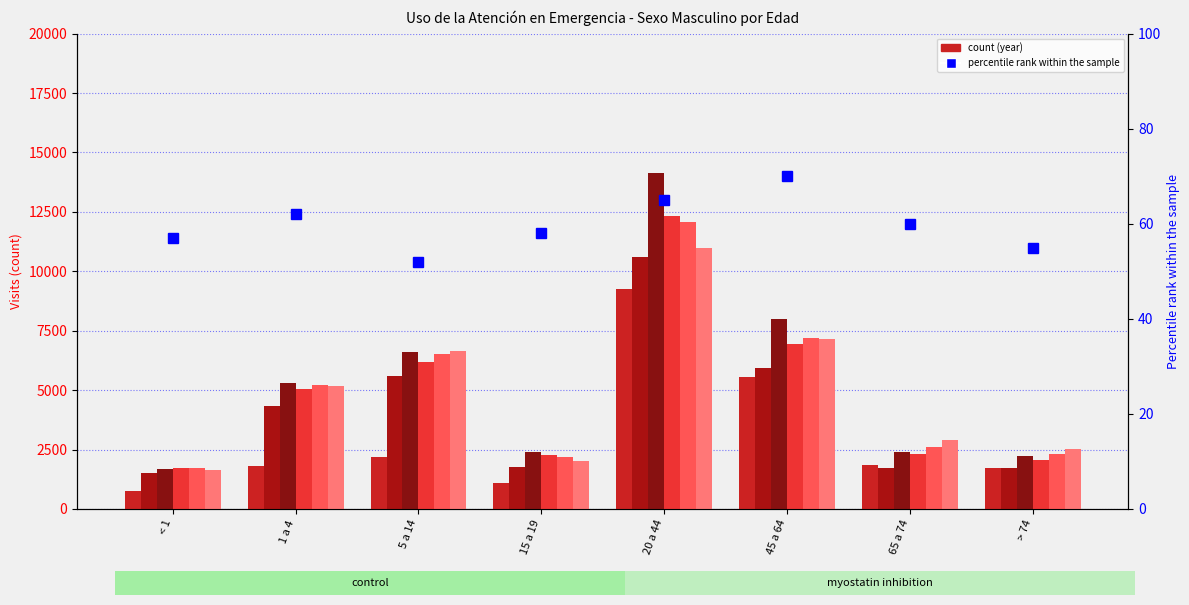

What is the ratio of the value at 15 a 19 to the value at < 1?

1.0